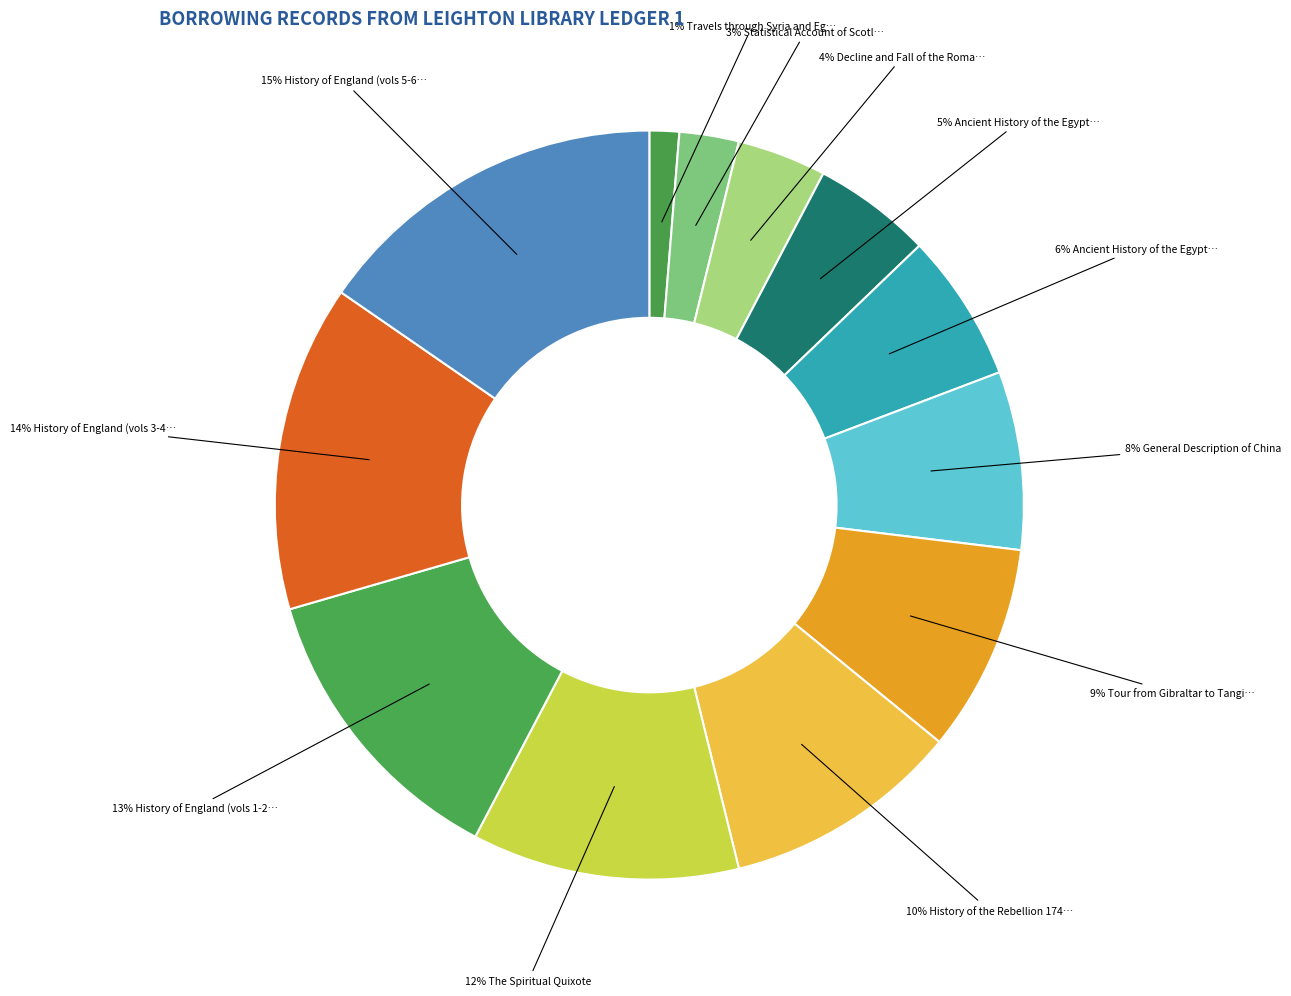

To the nearest percent, what is the average slice percentage?

8%